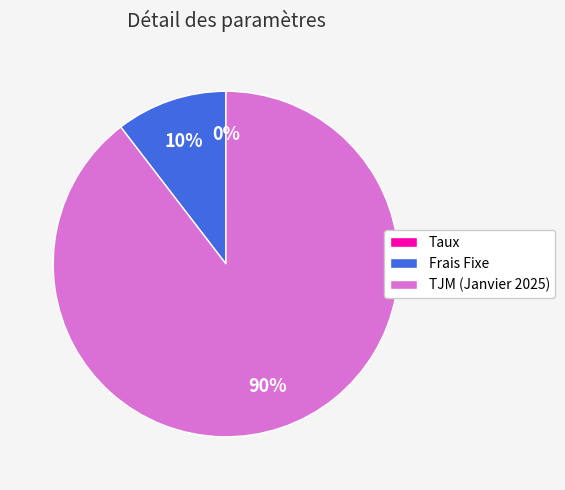

What percentage is the Frais Fixe slice, to the nearest percent?

10%